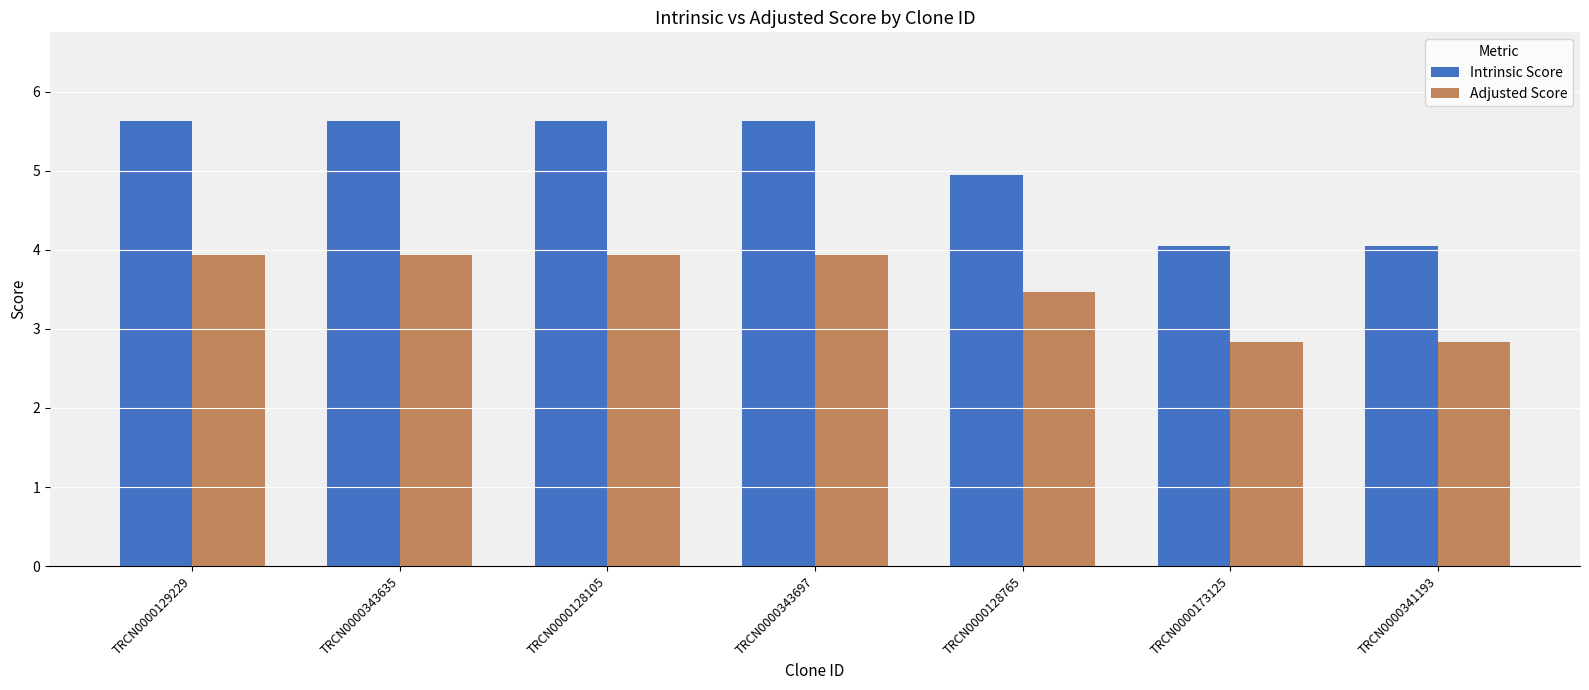

List the series in order of their peak value, lowest first.

Adjusted Score, Intrinsic Score